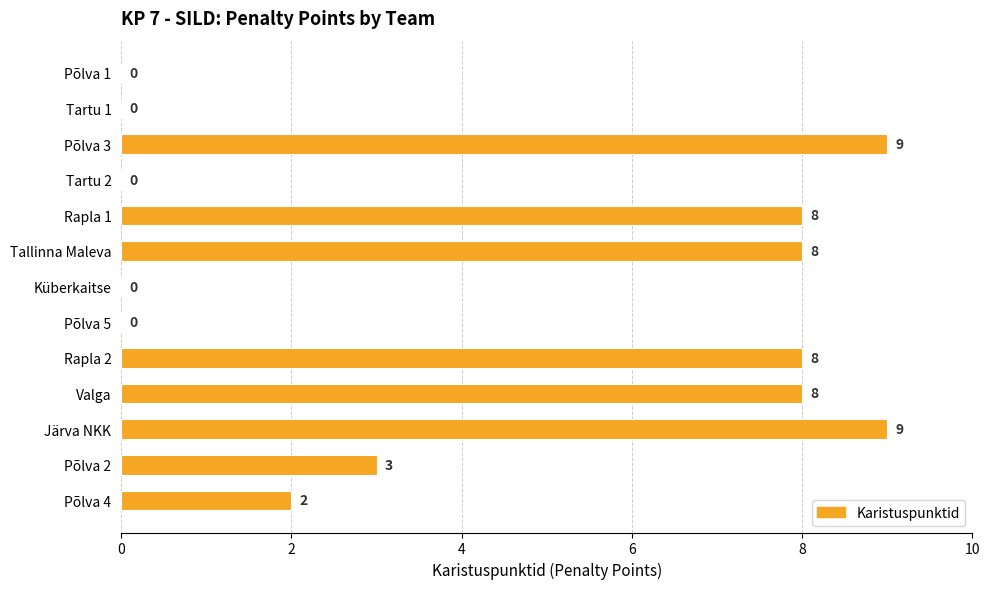

Read the value at Rapla 2.

8